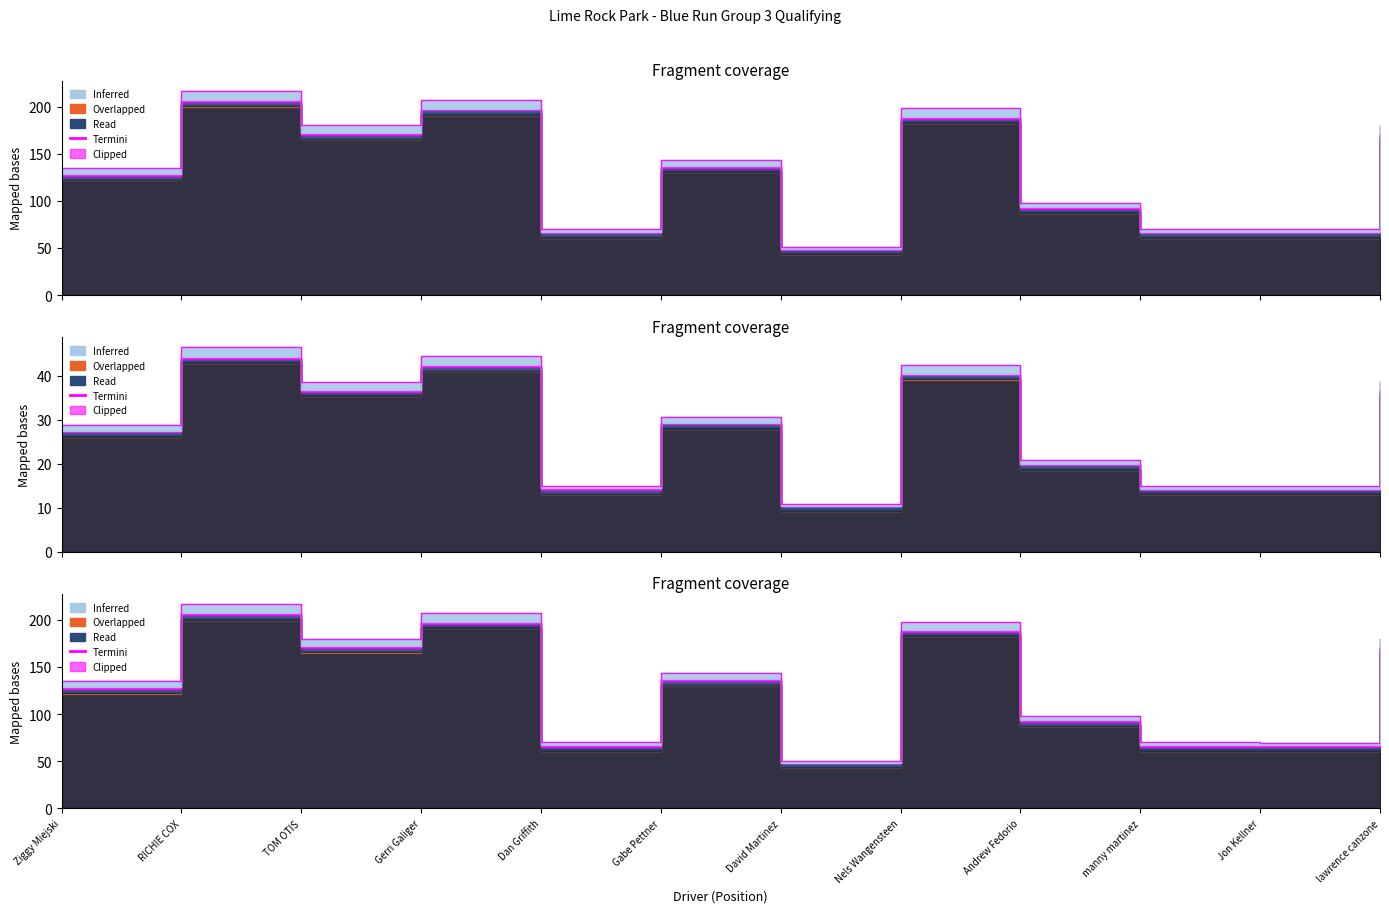

What is the change in value from Ziggy Miejski to Jon Kellner?

-64.8